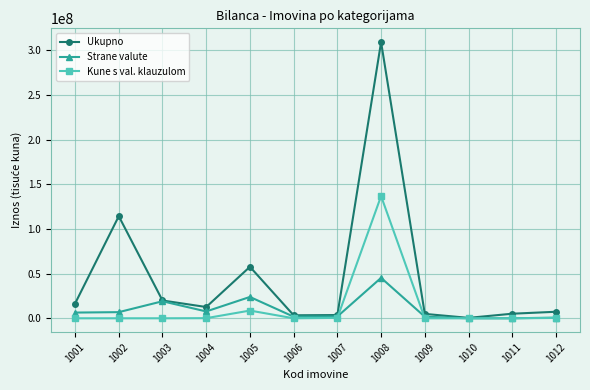

The value of Kune s val. klauzulom at 1009 is 0. True or false?

True